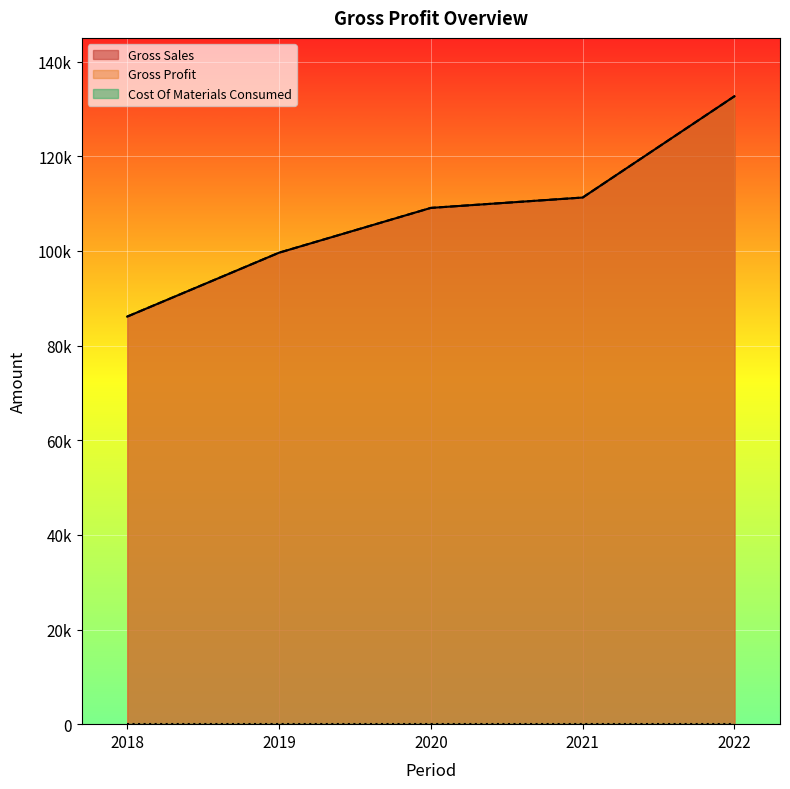

Which category has the highest value in the Gross Sales series?

2022